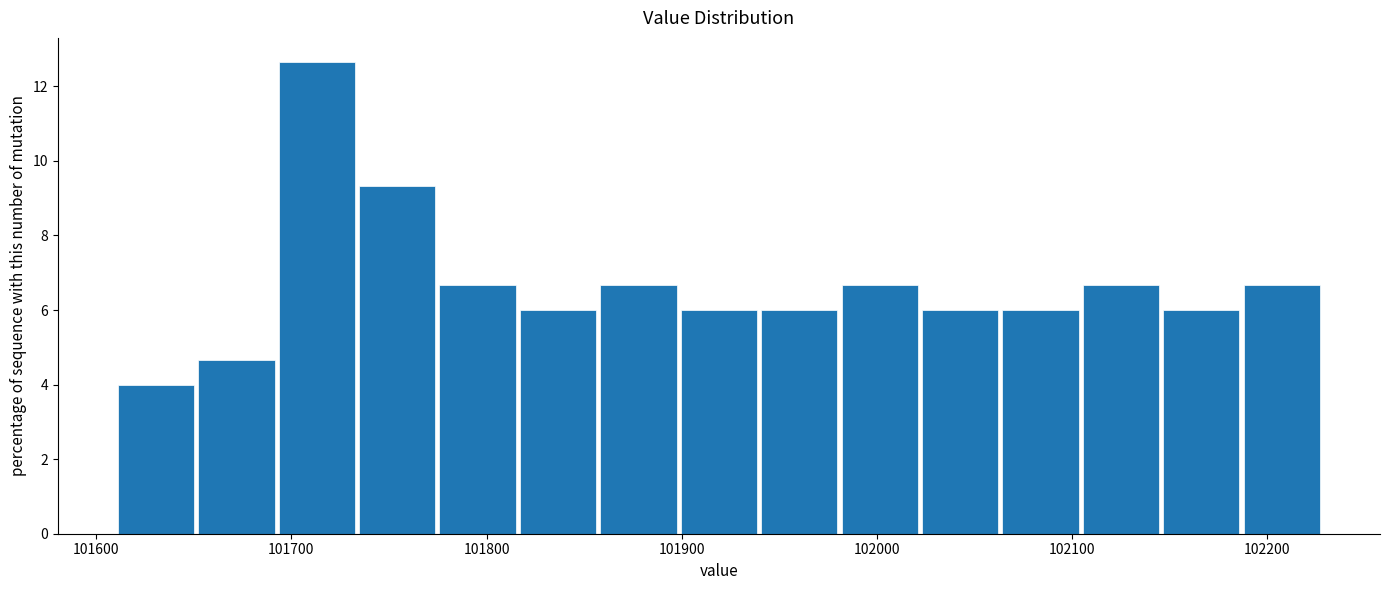

How tall is the bar that spans 102020 to 102060 on the x-axis? Neither the bar edges nor the heights are printed on the chart, so give them approximately, as read against the axes.

6.0